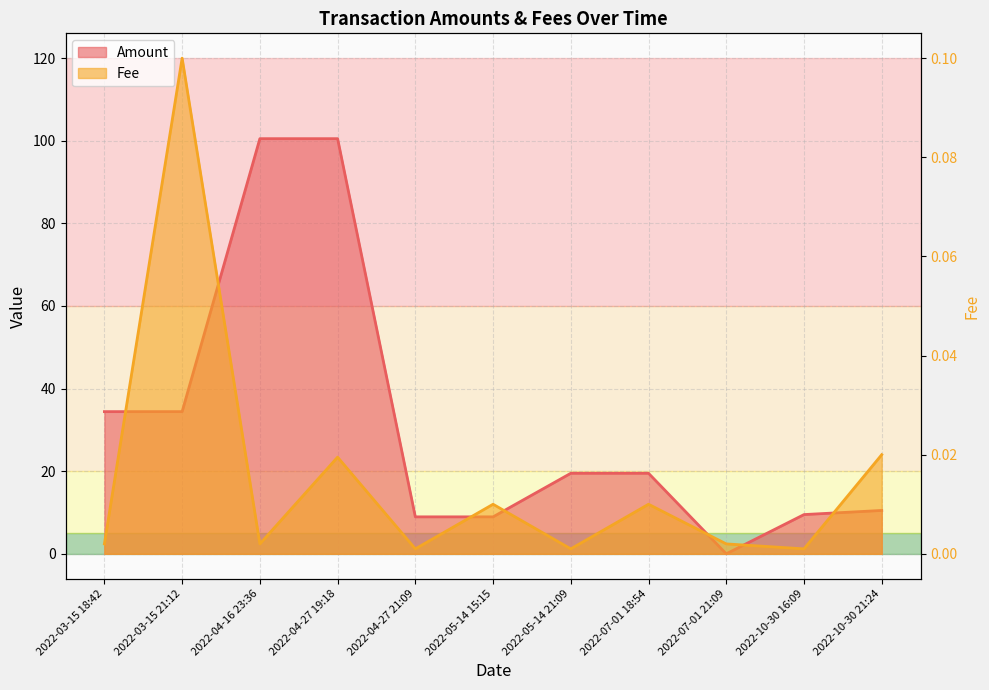

List the labels in order of Amount value, smallest first.

2022-07-01 21:09, 2022-04-27 21:09, 2022-05-14 15:15, 2022-10-30 16:09, 2022-10-30 21:24, 2022-05-14 21:09, 2022-07-01 18:54, 2022-03-15 18:42, 2022-03-15 21:12, 2022-04-16 23:36, 2022-04-27 19:18